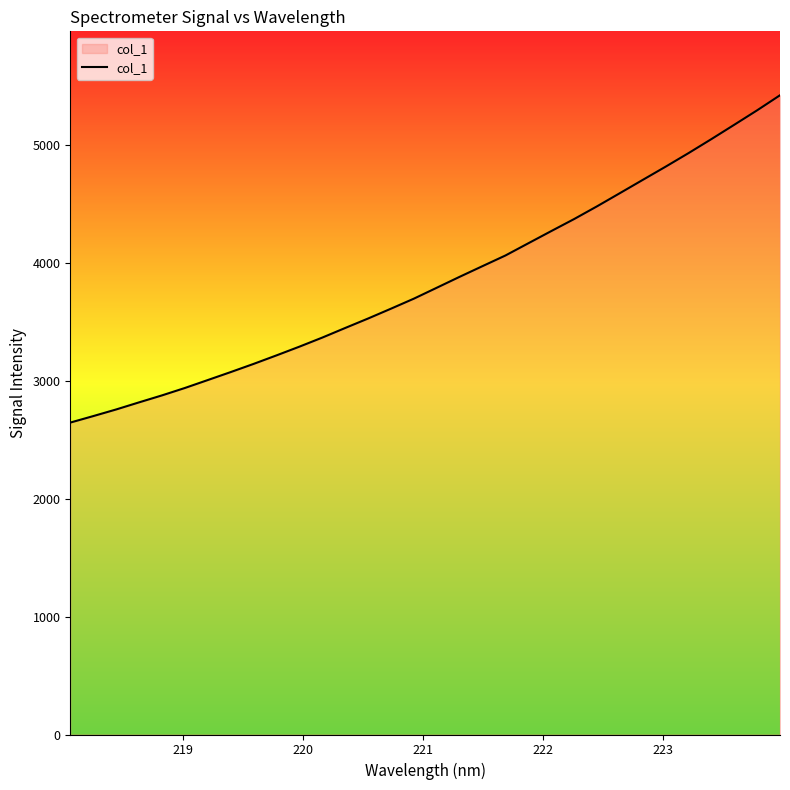

What is the minimum value shown in the chart?

2645.6